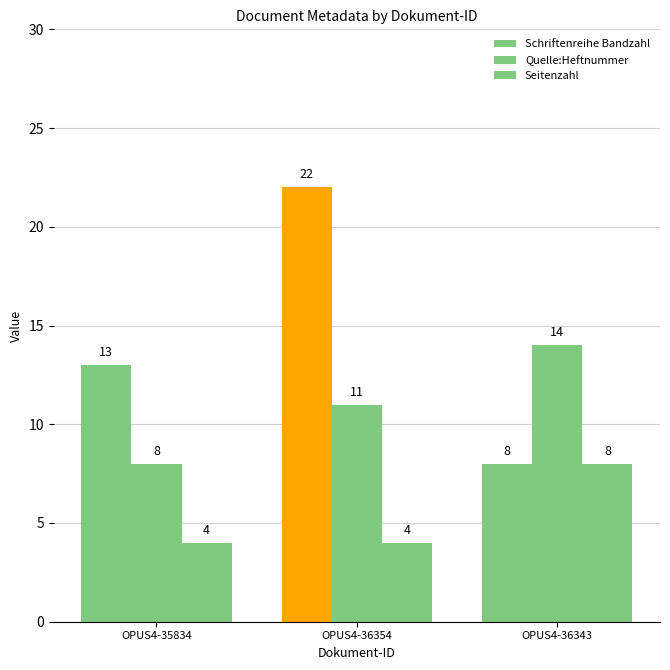

How many categories are shown in the chart?

3